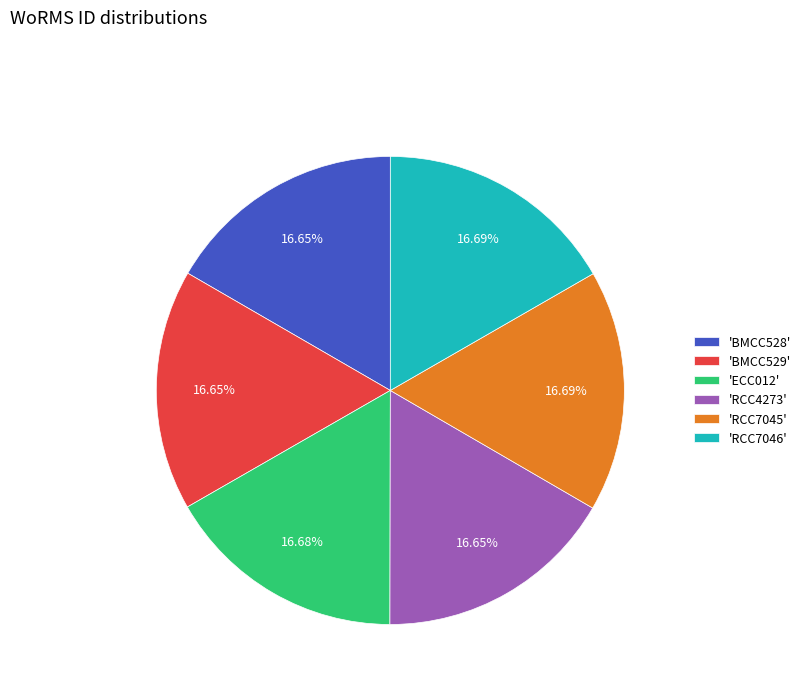

Count the number of slices in the pie.

6